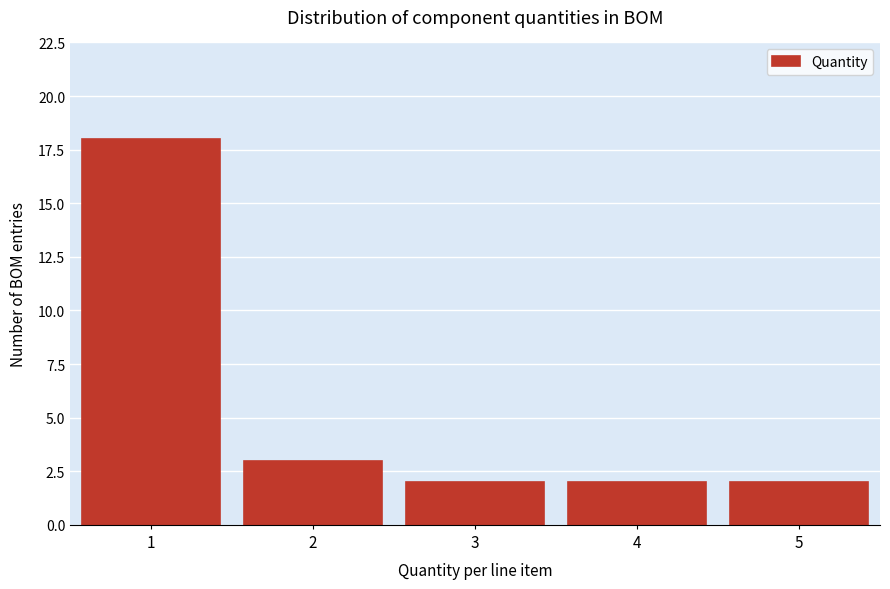

Reading left to right, extract all data points from this chart.

1=18	2=3	3=2	4=2	5=2